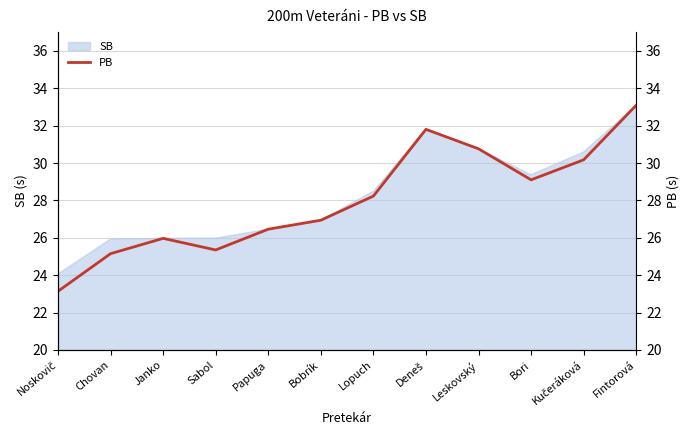

List the labels in order of value, largest first.

Fintorová, Deneš, Leskovský, Kučeráková, Bori, Lopuch, Bobrík, Papuga, Janko, Sabol, Chovan, Noskovič